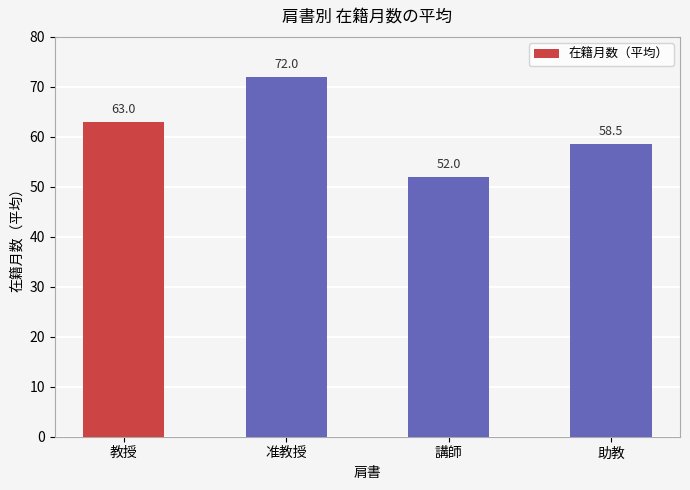

What is the difference between the maximum and second lowest values?

13.5